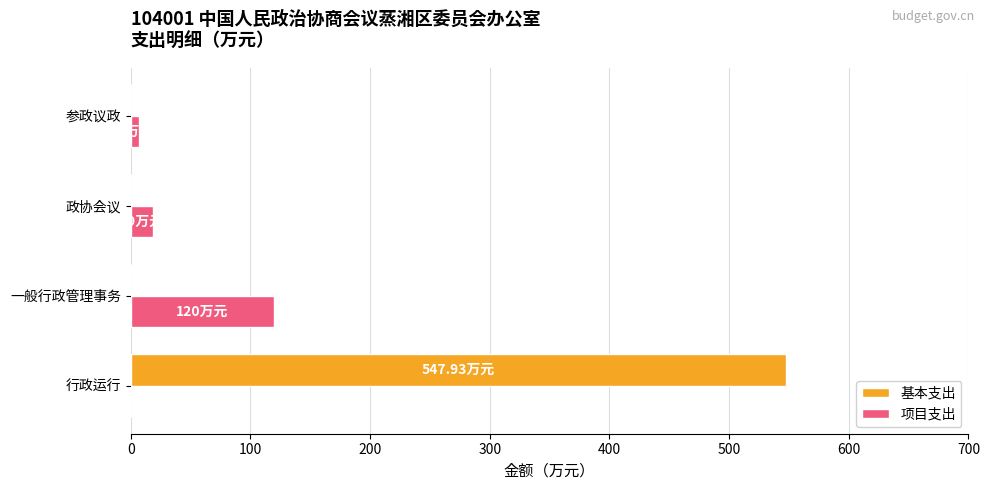

Between 一般行政管理事务 and 政协会议, which series saw the biggest shift?

项目支出